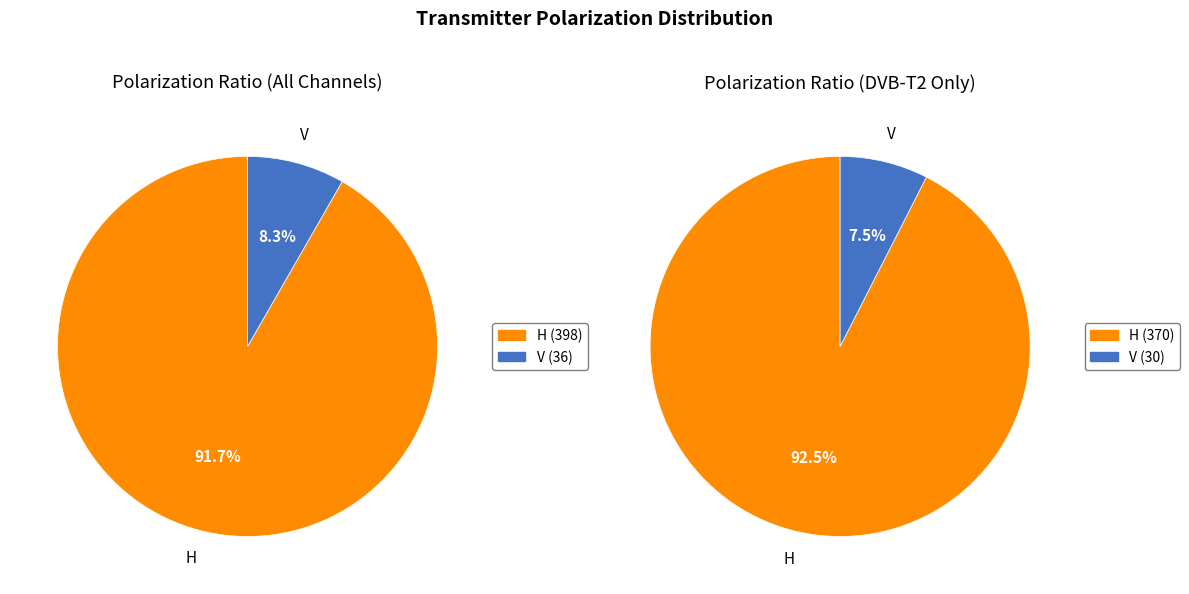

True or false: V accounts for 8% of the total.

True